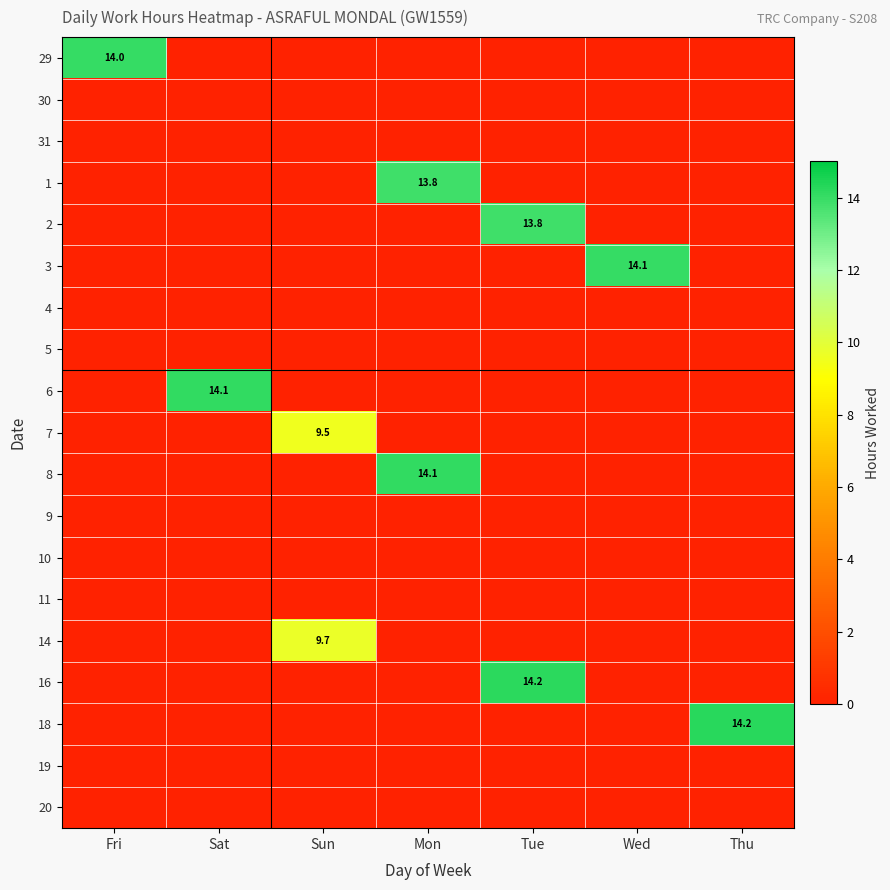

The value of 14 at Sun is 9.7. True or false?

True